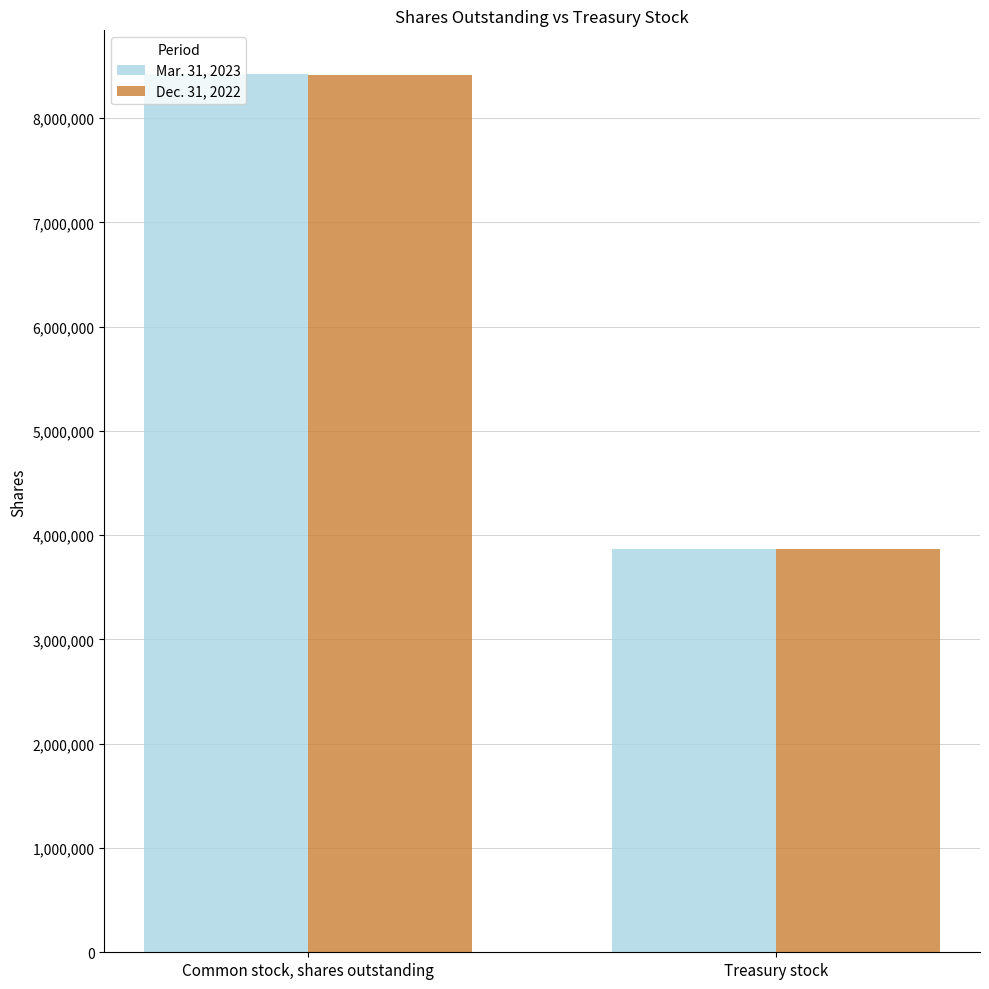

Between Common stock, shares outstanding and Treasury stock, which series saw the biggest shift?

Mar. 31, 2023